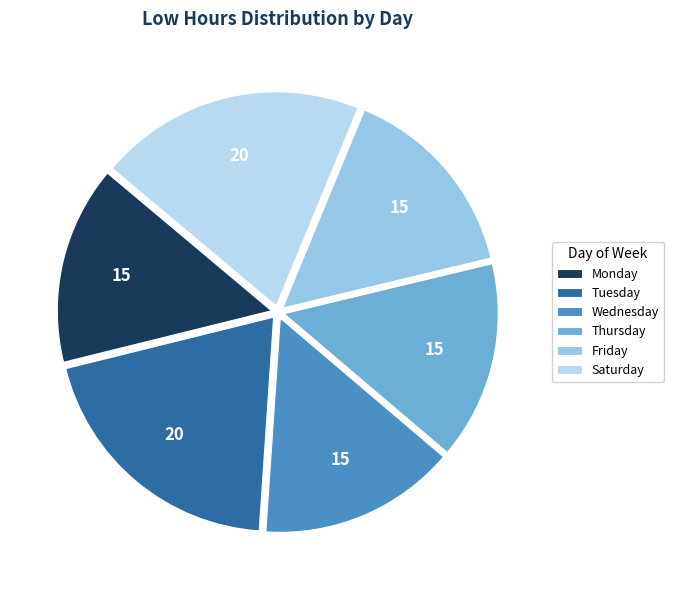

Is there a majority slice in this chart?

No